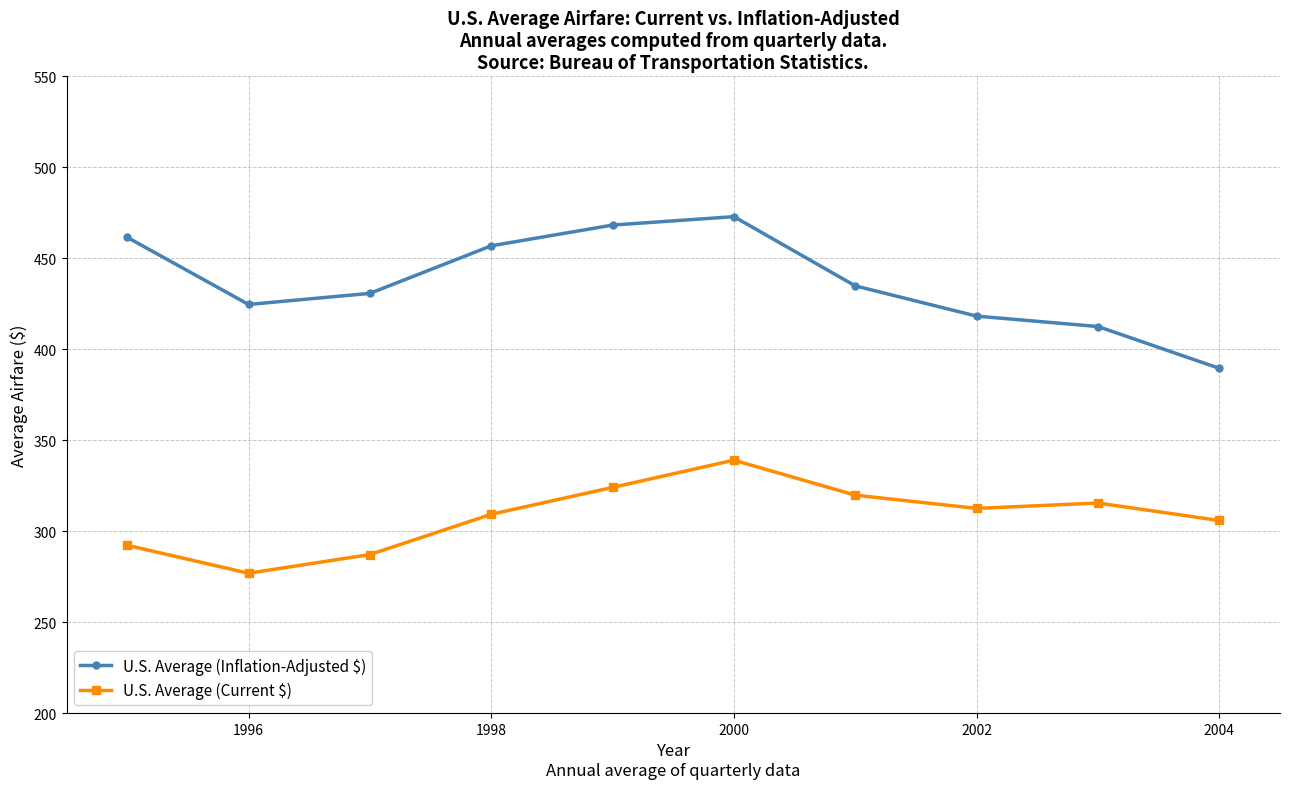

Count the number of categories in the chart.

10